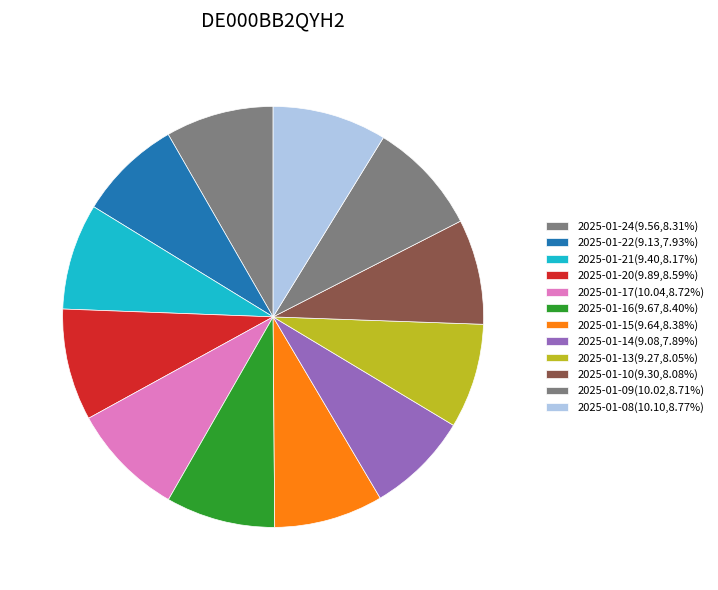

How many segments does this pie chart have?

12